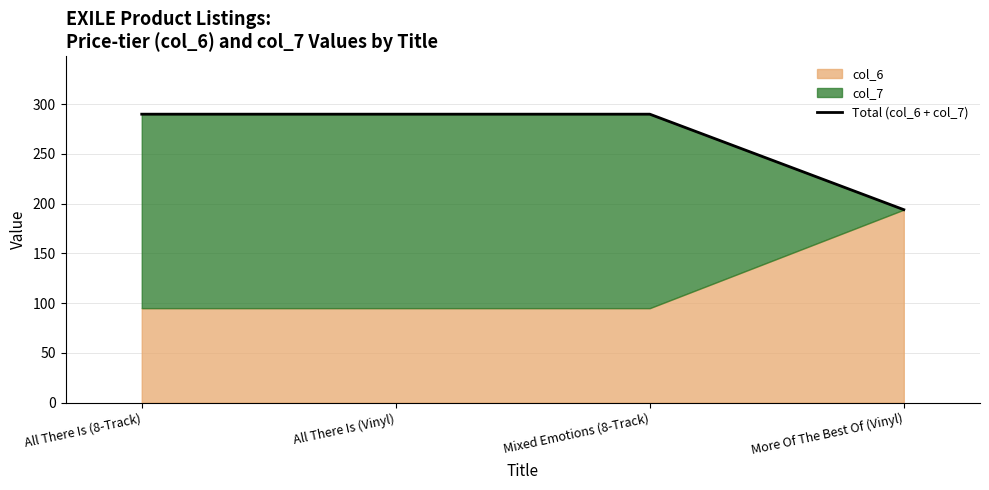

Reading right to left, transcribe all the data shown in this chart.

More Of The Best Of (Vinyl)=194	Mixed Emotions (8-Track)=290	All There Is (Vinyl)=290	All There Is (8-Track)=290